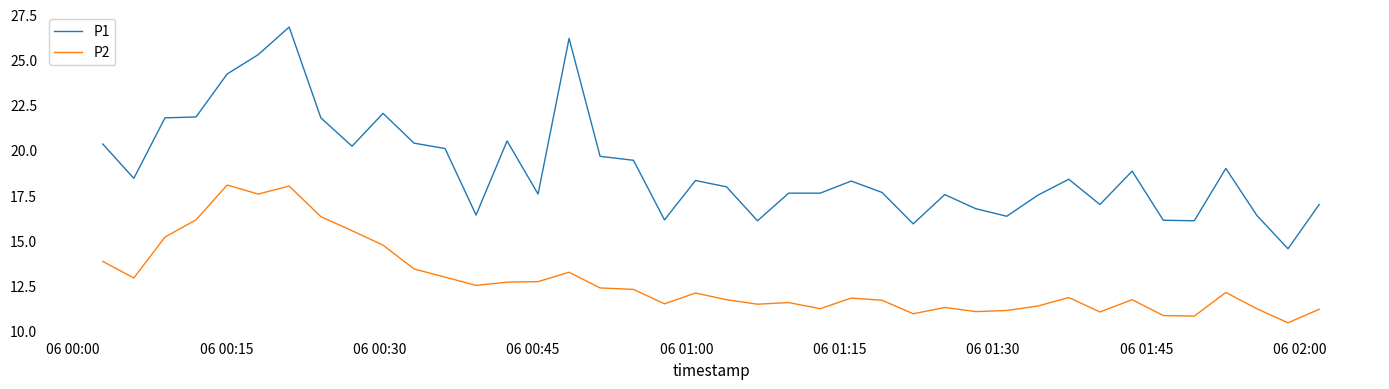

True or false: P1 and P2 intersect in this chart.

False